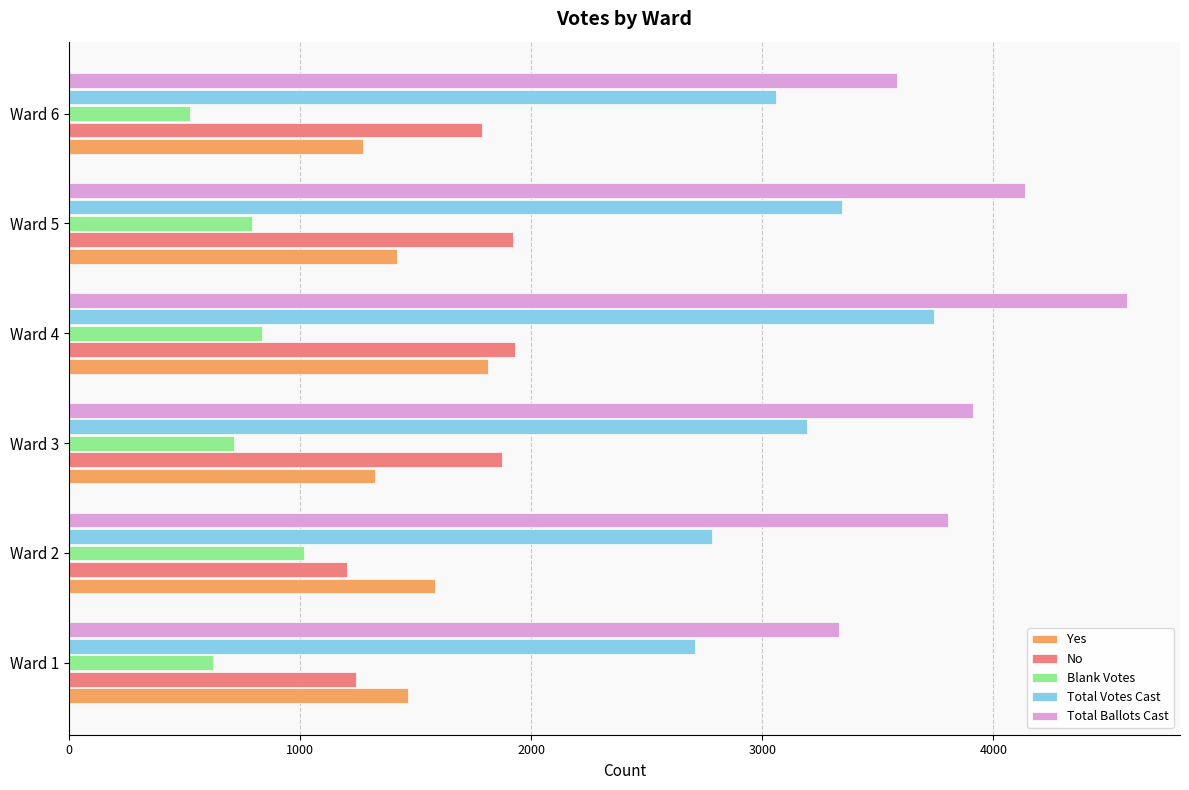

Between Ward 1 and Ward 5, which series saw the biggest shift?

Total Ballots Cast